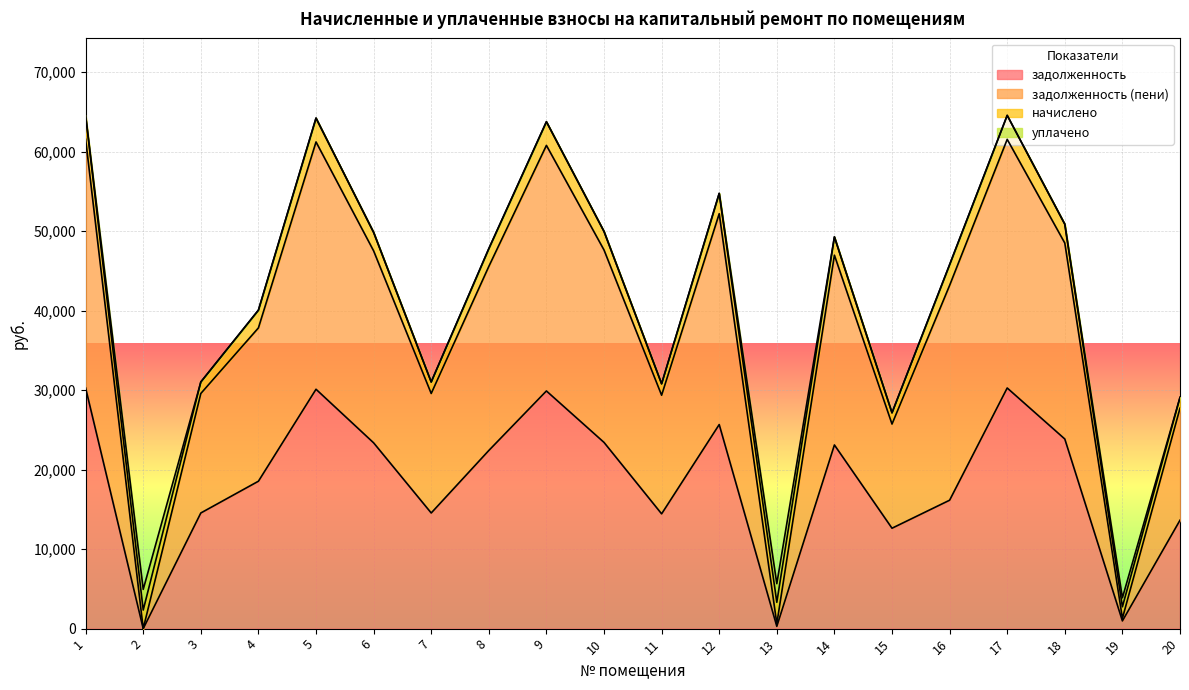

Which series has the largest total across all categories?

задолженность (пени)